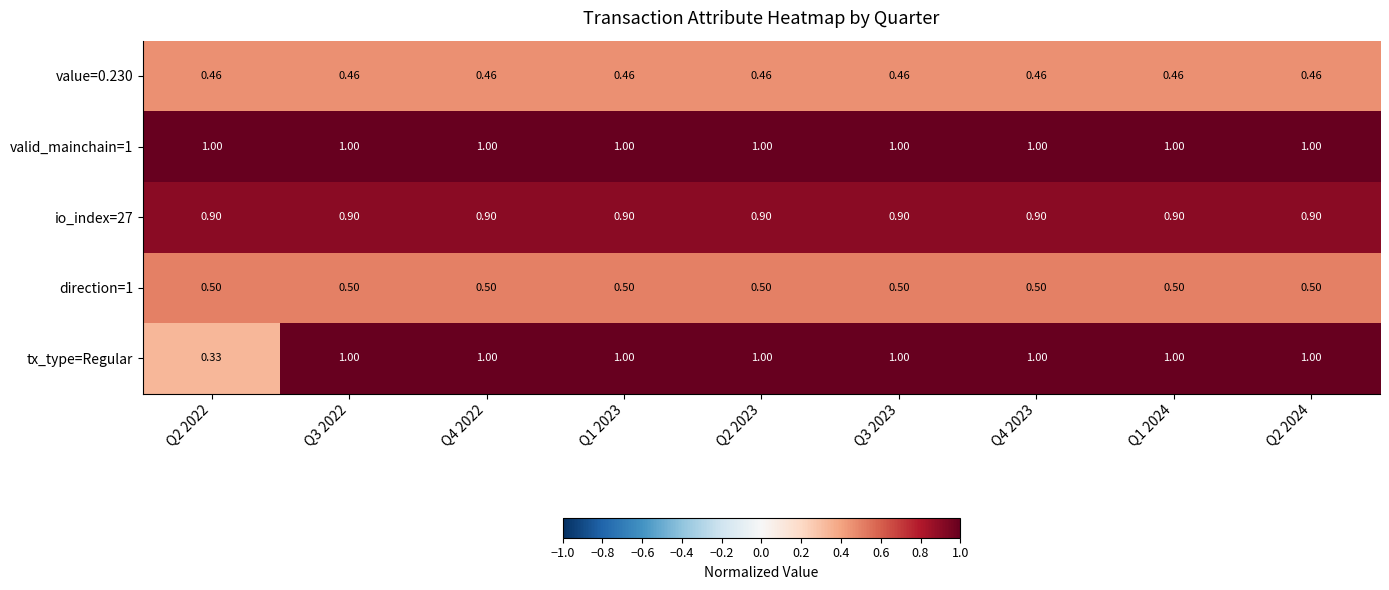

Is the value of direction=1 at Q2 2024 greater than the value of value=0.230 at Q1 2023?

Yes